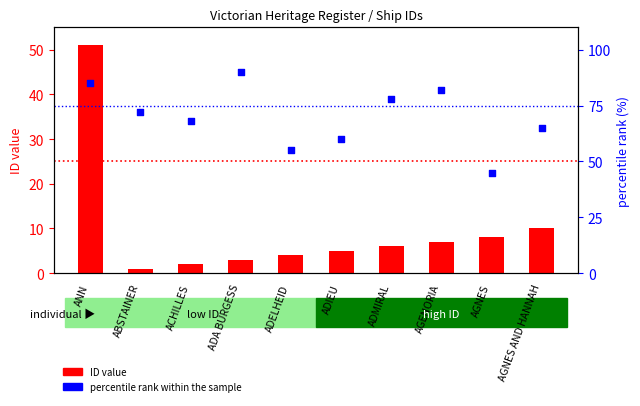

Which series reaches the minimum Y coordinate?

ID value